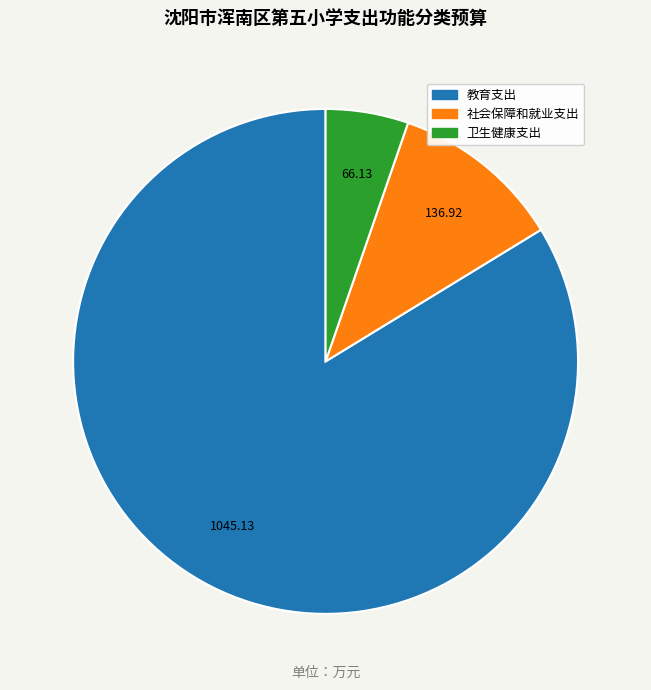

Count the number of slices in the pie.

3